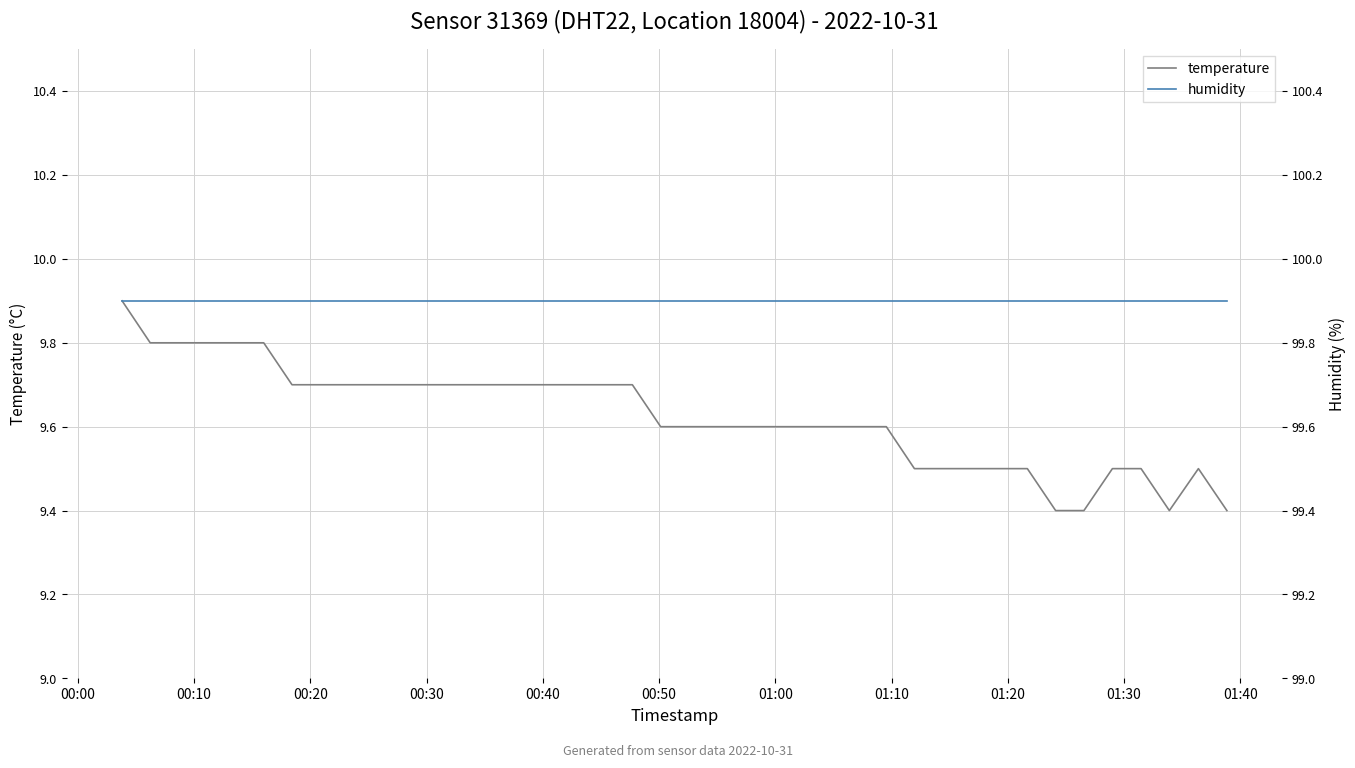

Rank the series by their maximum value, from lowest to highest.

temperature, humidity